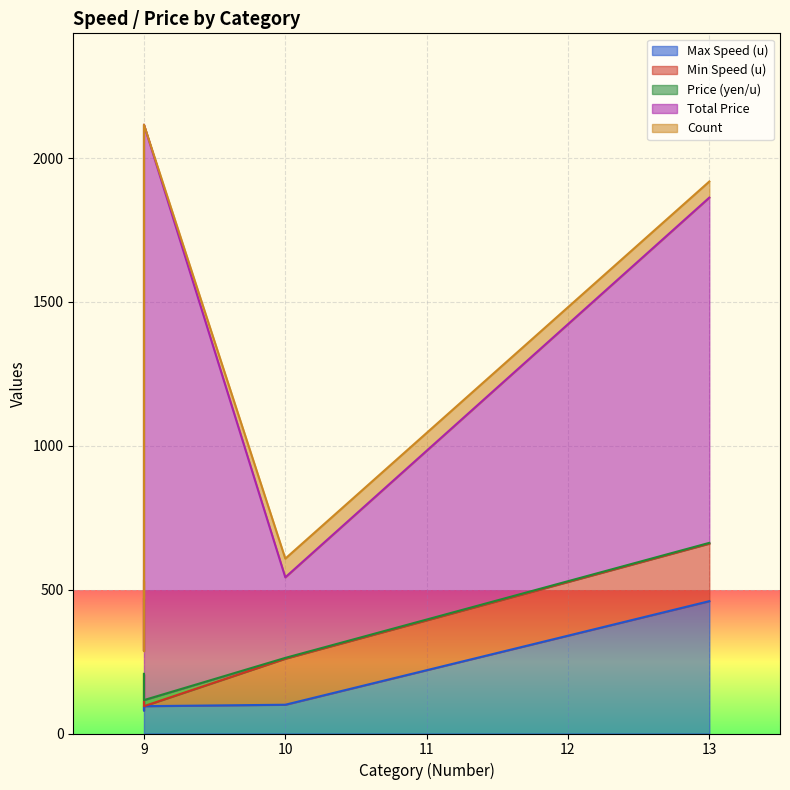

Count the number of data series in this chart.

5